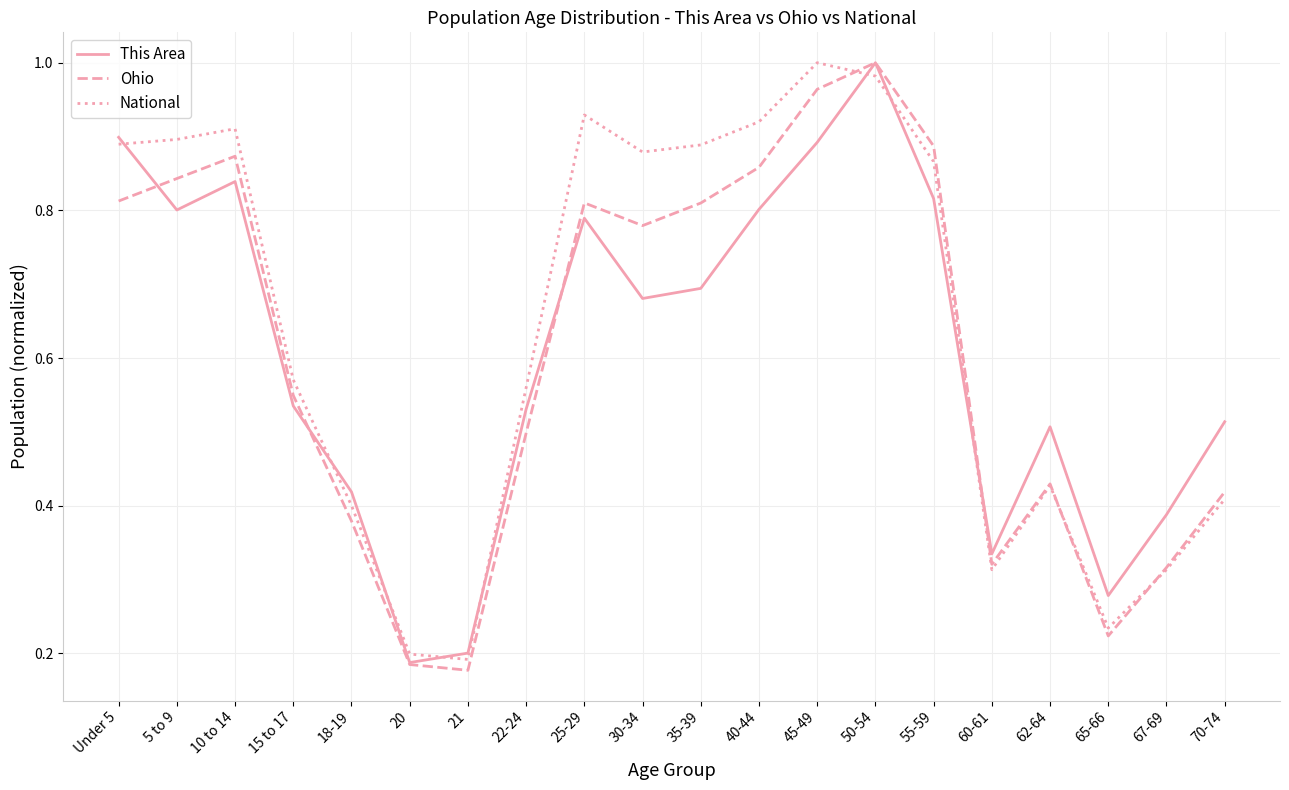

What position from the right is 45-49?

8